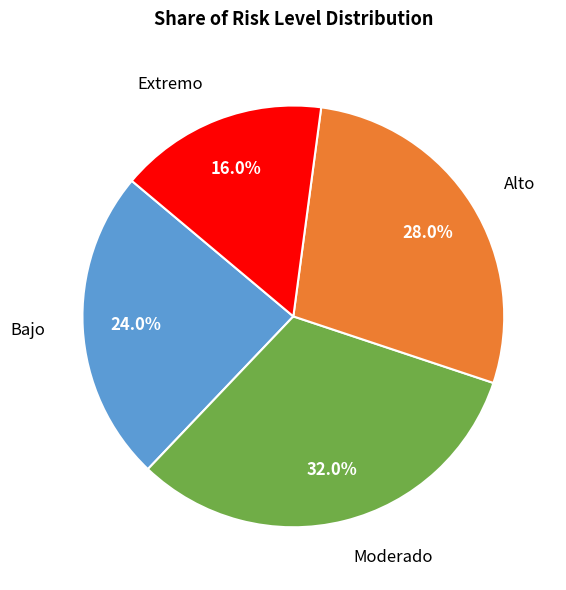

Is there a majority slice in this chart?

No